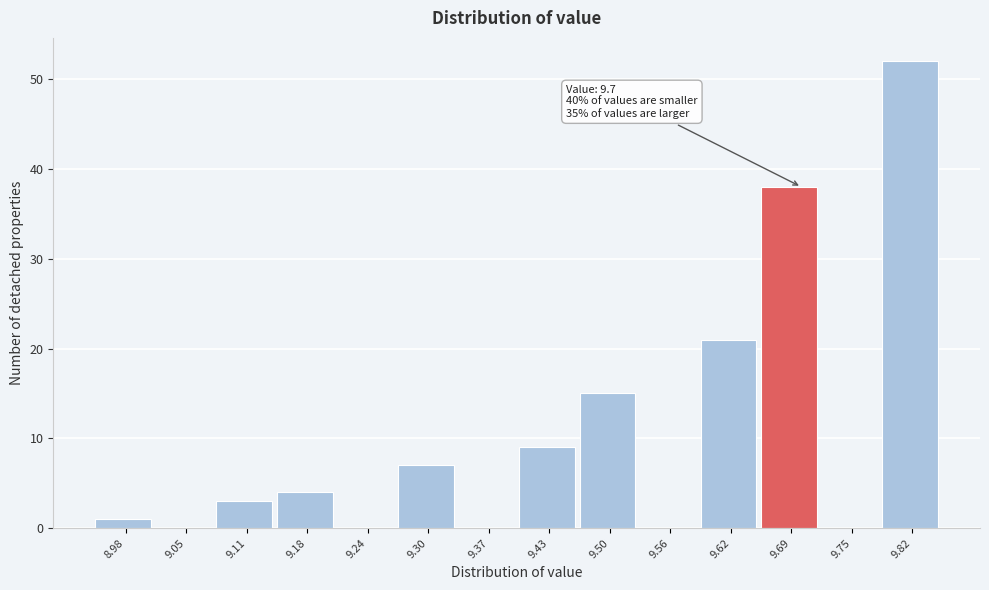

Which range on the x-axis has the tallest bar?

9.79 to 9.85